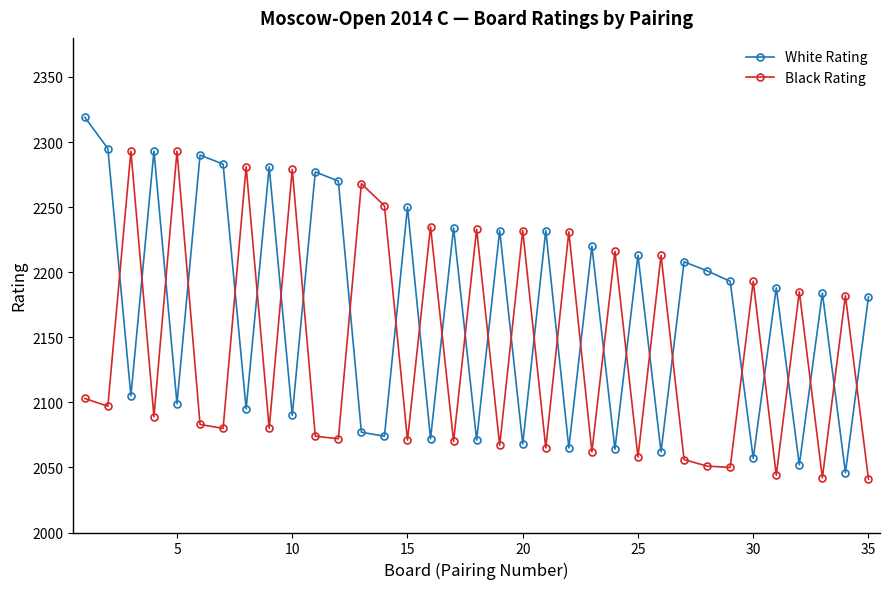

What is the minimum value for Black Rating?

2041